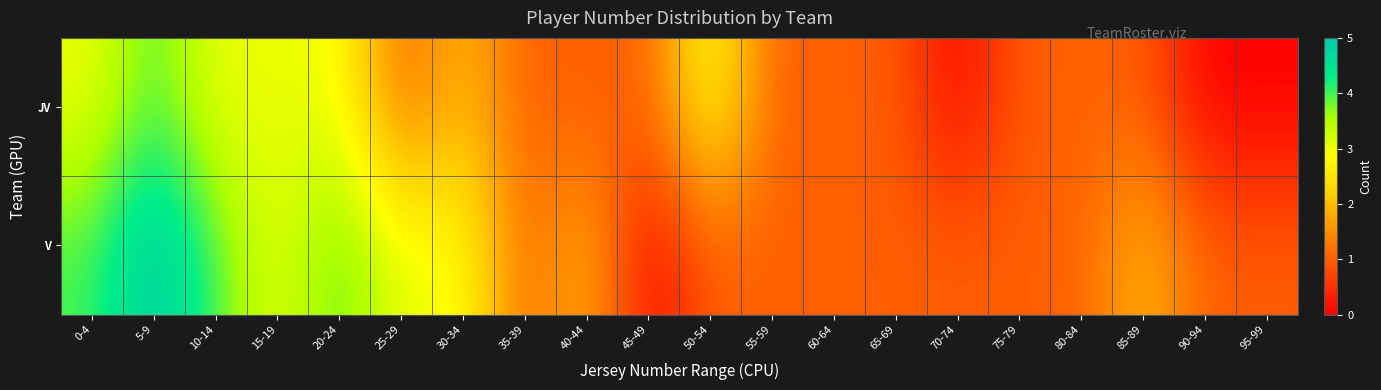

Which category has the lowest value across all series?

70-74